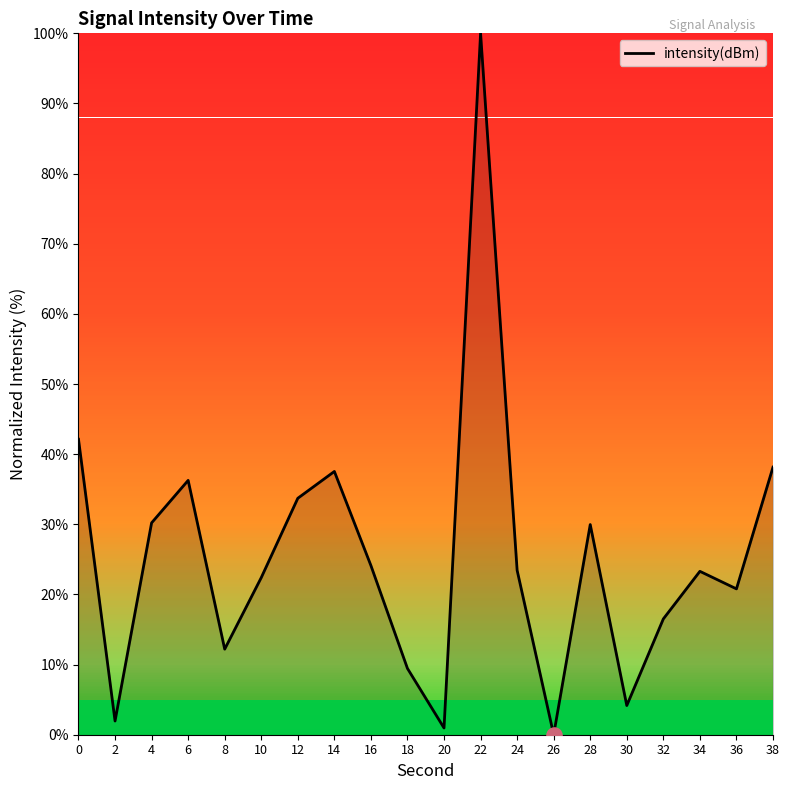

What is the change in value from 18 to 28?

+20.5